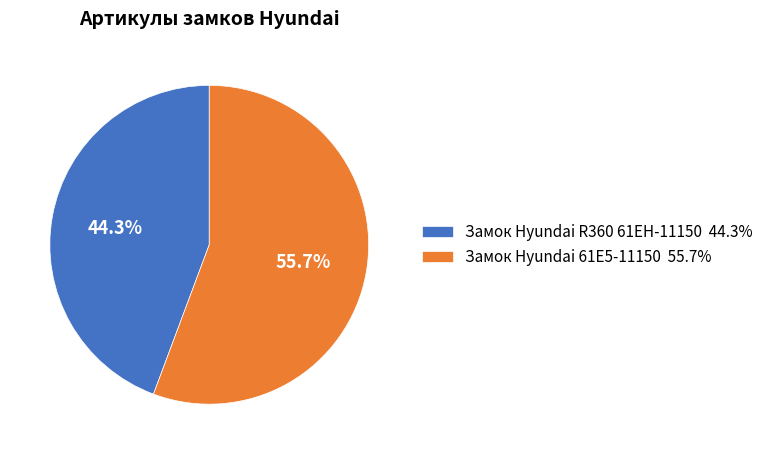

What percentage is the Замок Hyundai R360 61EH-11150 slice, to the nearest percent?

44%